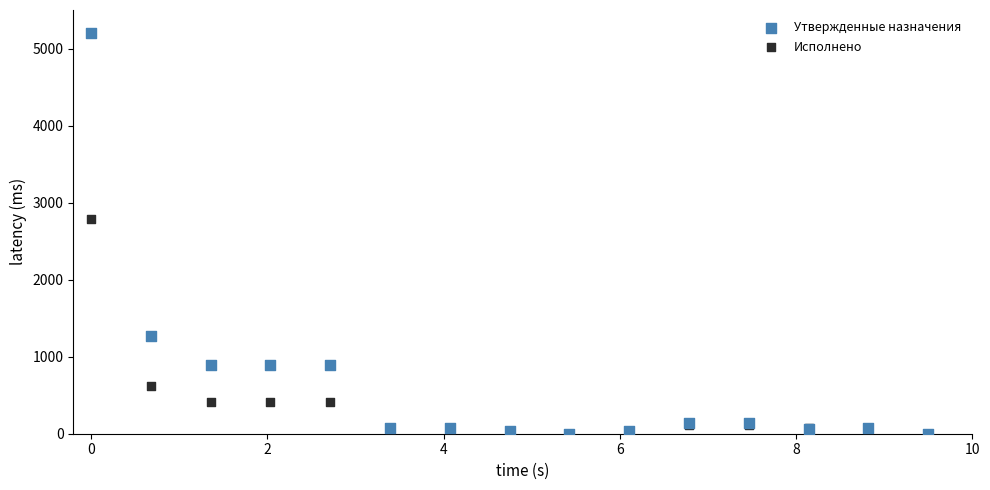

Which series contains the highest Y value?

Утвержденные назначения